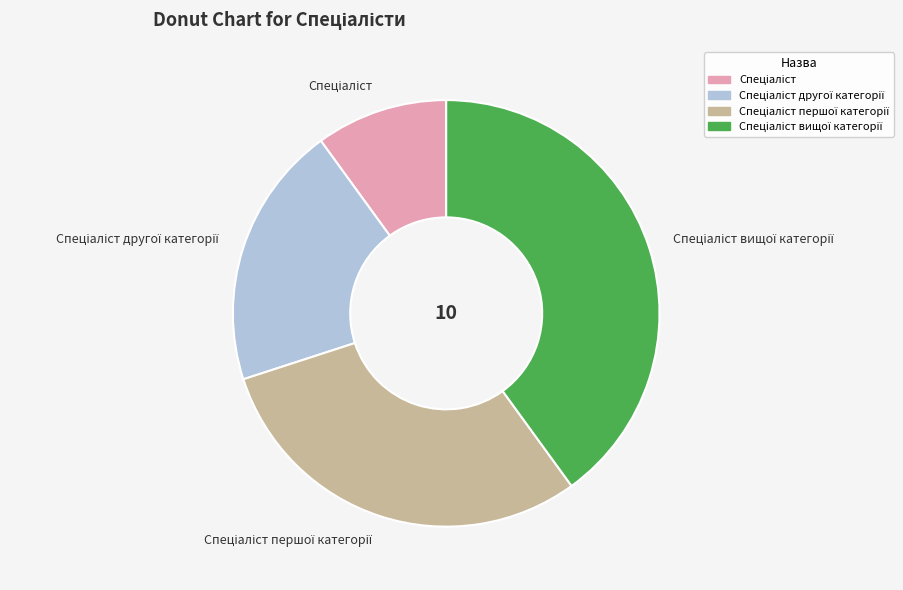

Does any single category account for the majority?

No